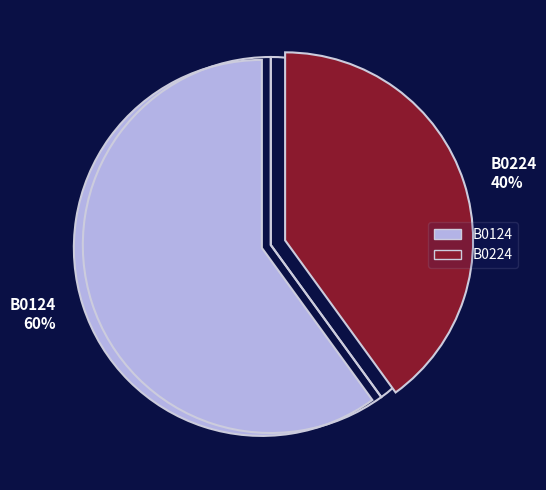

How many segments does this pie chart have?

2